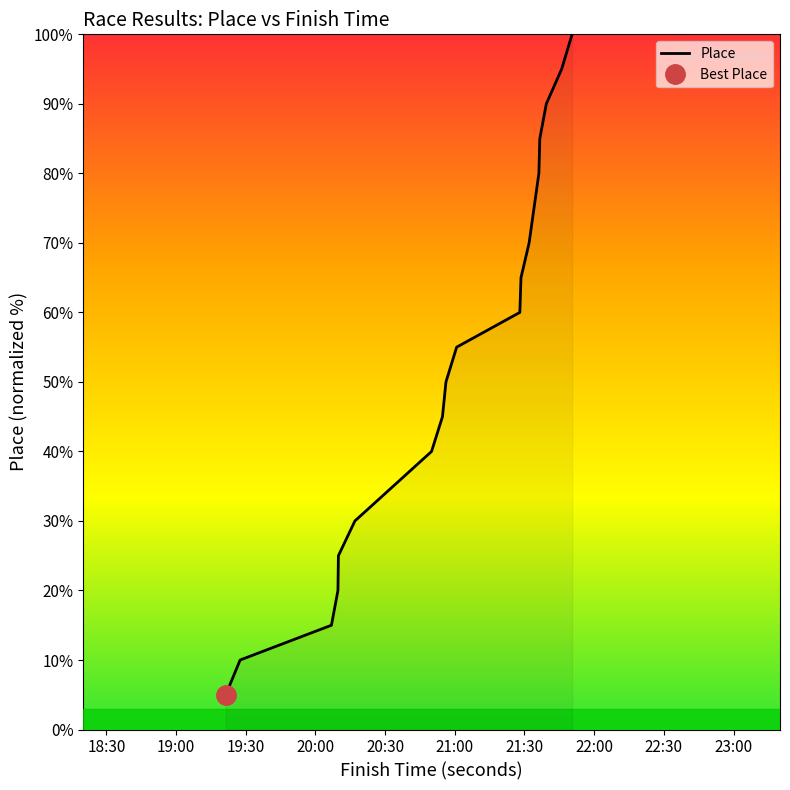

What is the lowest value of the Place series?

5.0